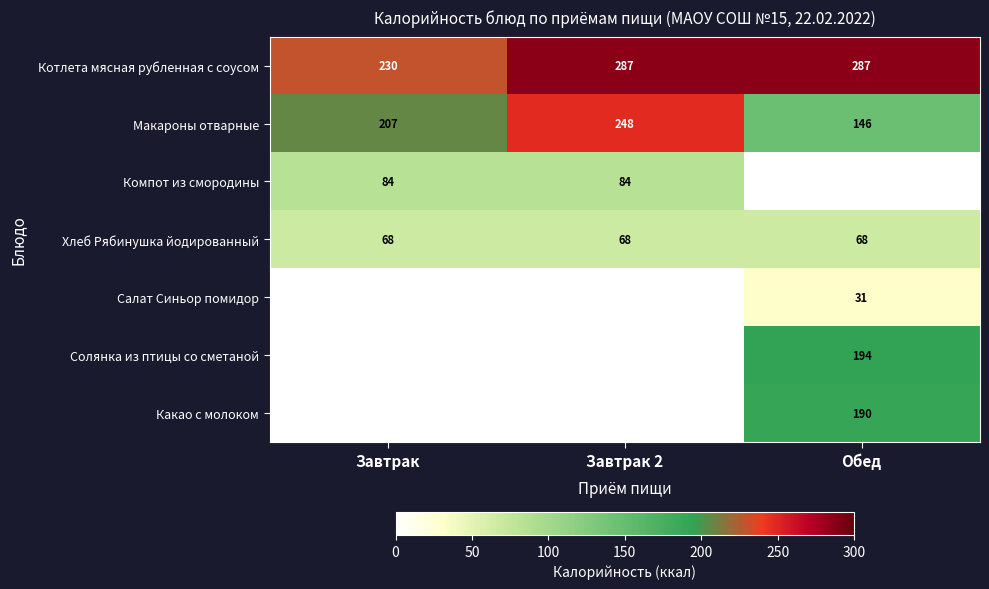

What is the minimum value for Котлета мясная рубленная с соусом?

230